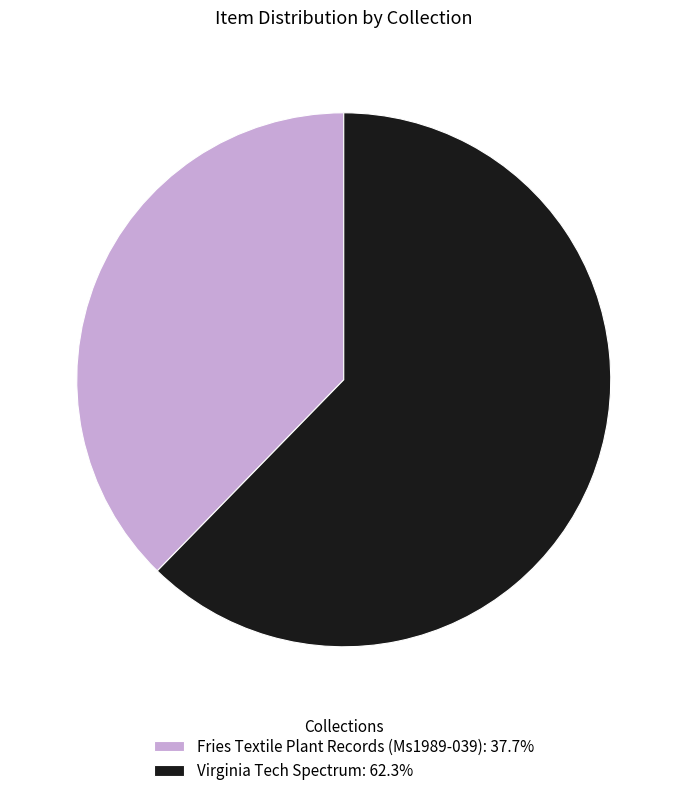

Do Fries Textile Plant Records (Ms1989-039): 37.7% and Virginia Tech Spectrum: 62.3% together represent more than half of the pie?

Yes